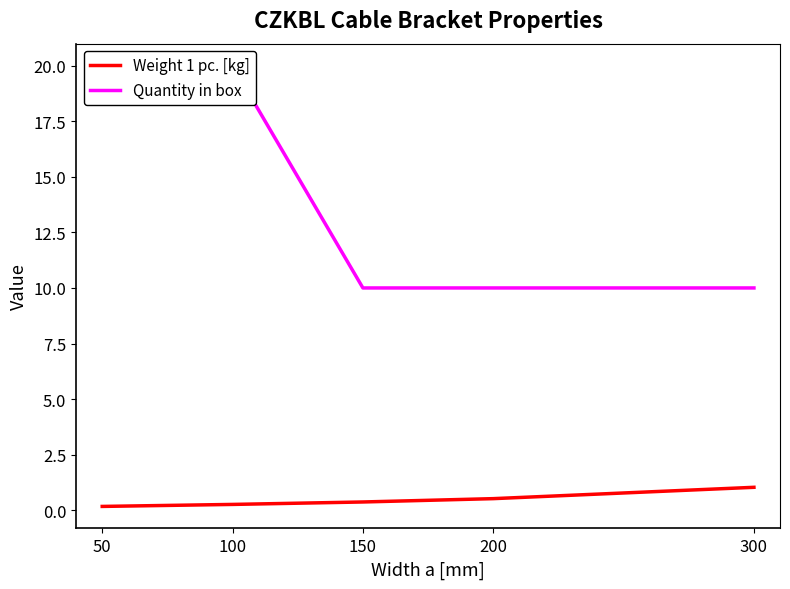

How many Quantity in box values are between 10 and 20?

5